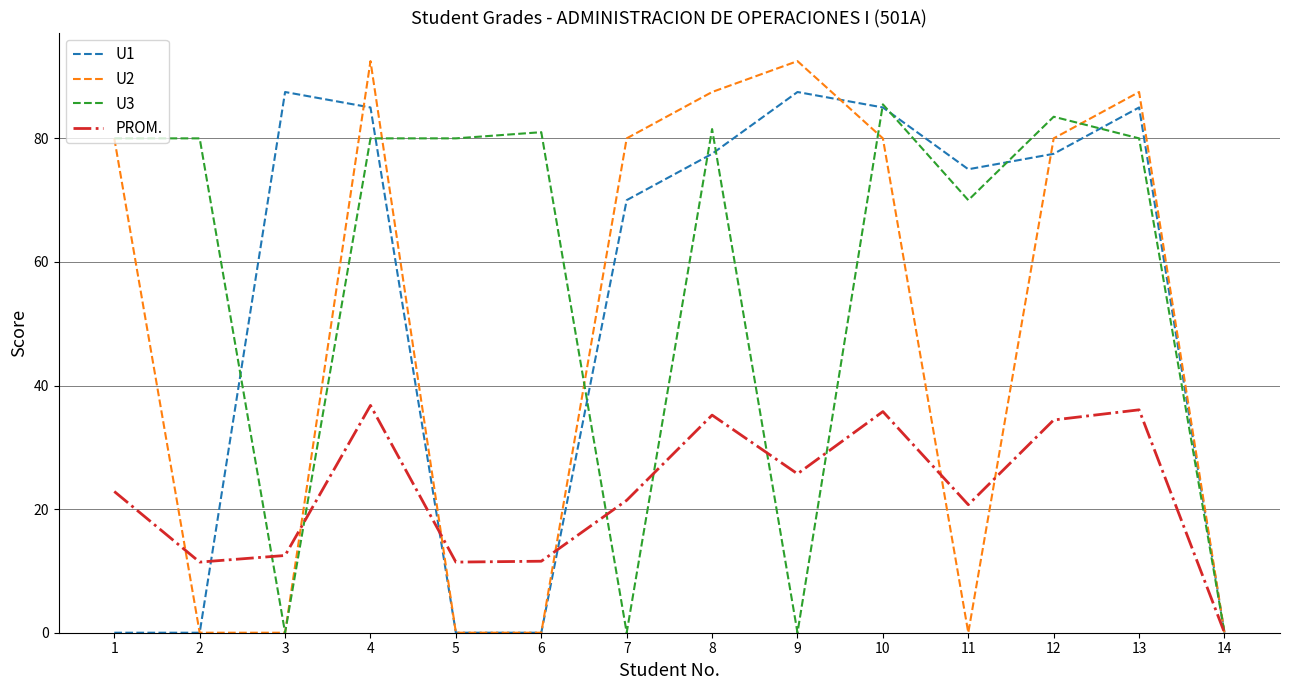

At 11, list the series in order from smallest to largest.

U2, PROM., U3, U1